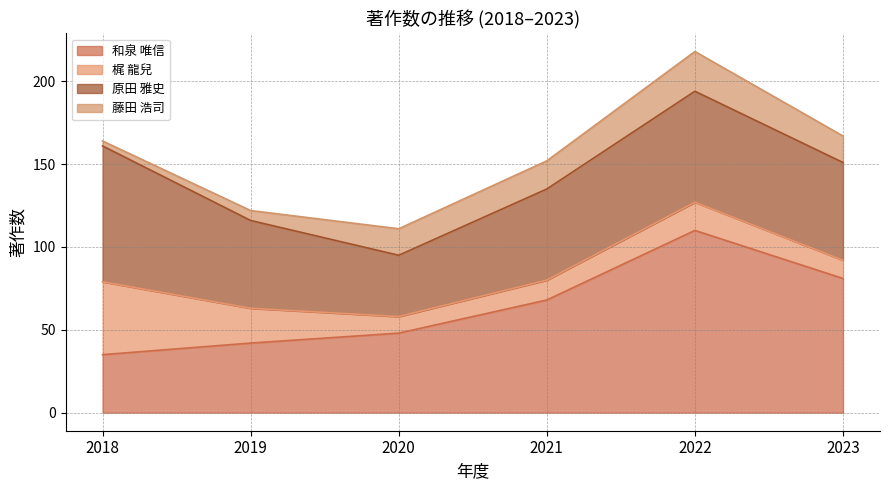

How many distinct data groups are displayed?

4